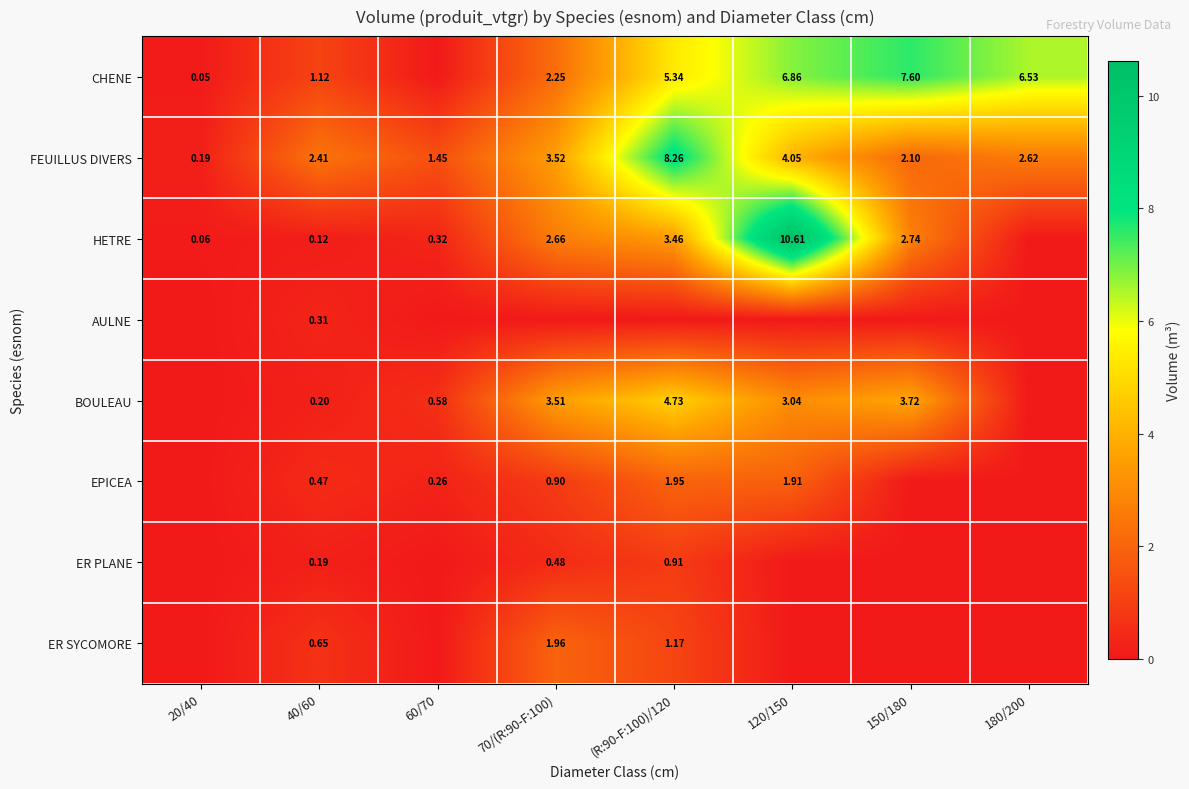

Where is CHENE nearest to the value 3?

70/(R:90-F:100)